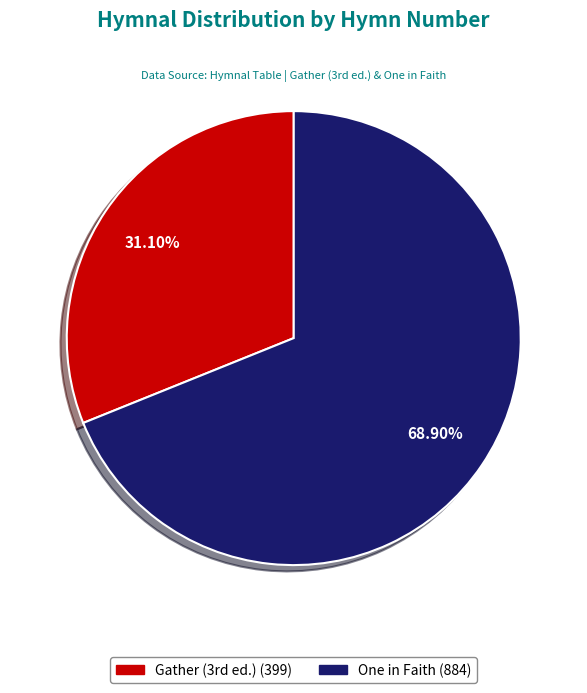

To the nearest percent, what portion does One in Faith represent?

69%